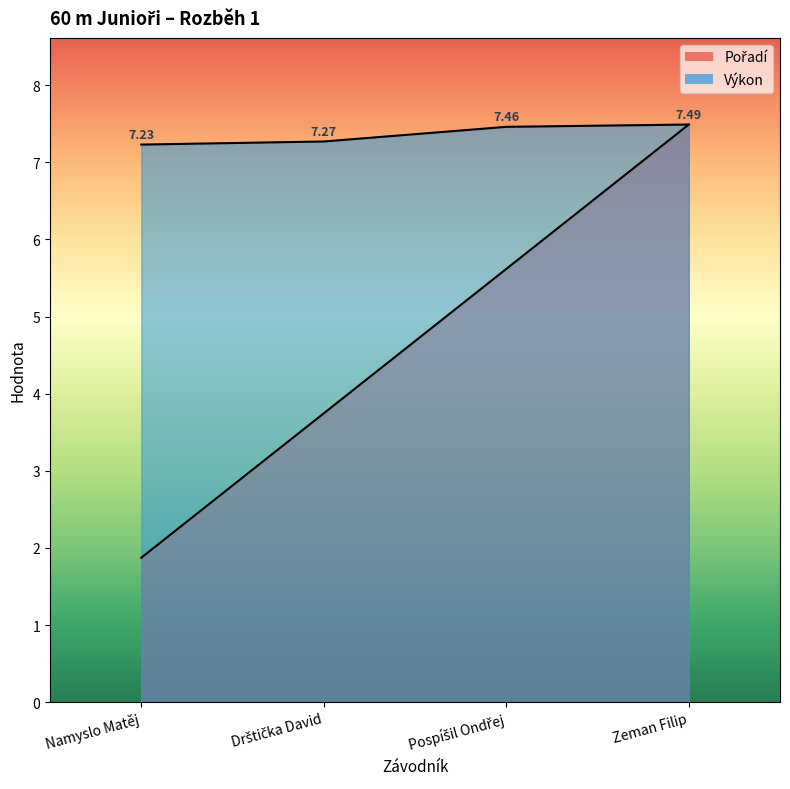

Between Zeman Filip and Namyslo Matěj, which is larger?

Zeman Filip